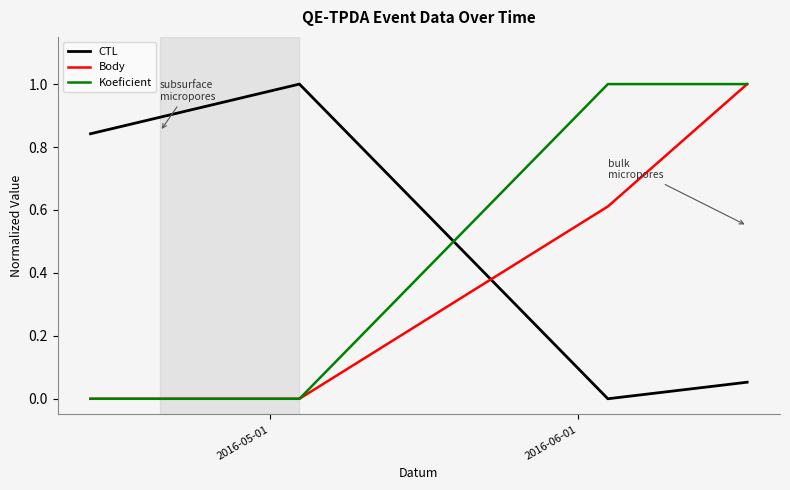

List the series in order of their overall mean, highest first.

CTL, Koeficient, Body